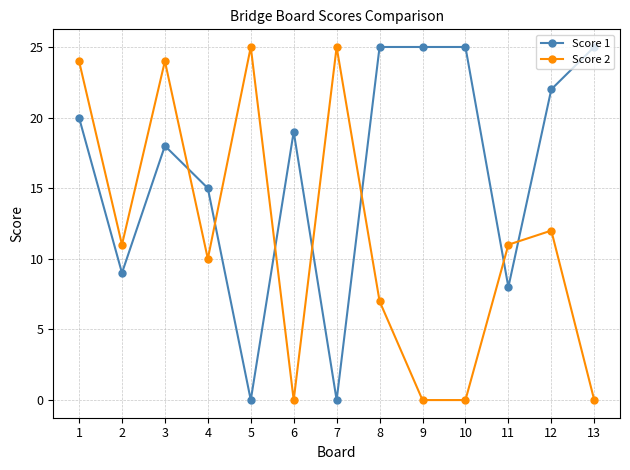

Reading left to right, what are all the values shown in this chart?

Score 1: 1=20	2=9	3=18	4=15	5=0	6=19	7=0	8=25	9=25	10=25	11=8	12=22	13=25
Score 2: 1=24	2=11	3=24	4=10	5=25	6=0	7=25	8=7	9=0	10=0	11=11	12=12	13=0